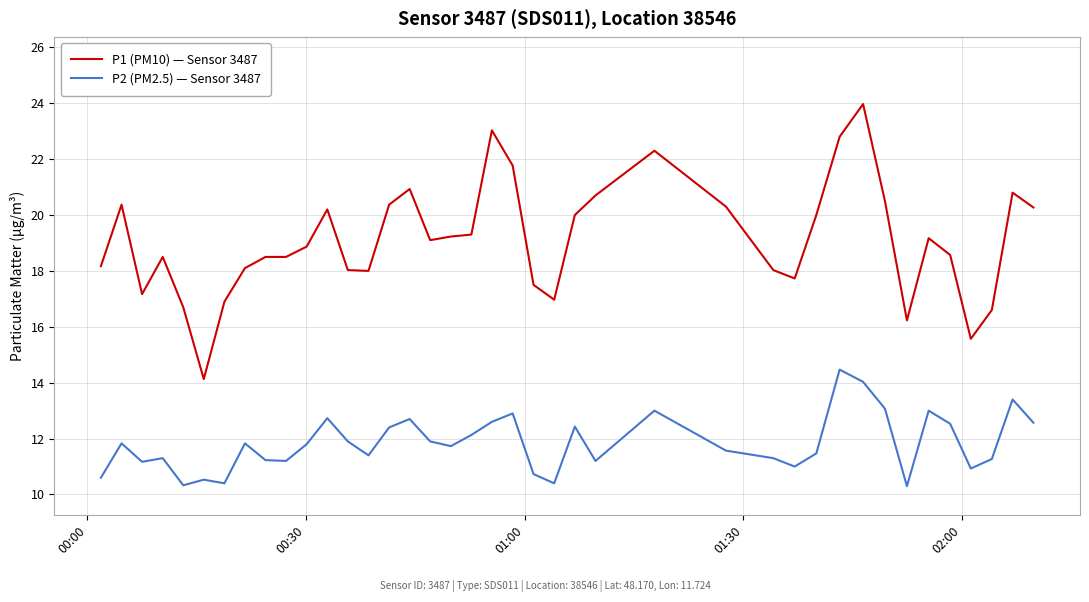

How many categories are shown in the chart?

40